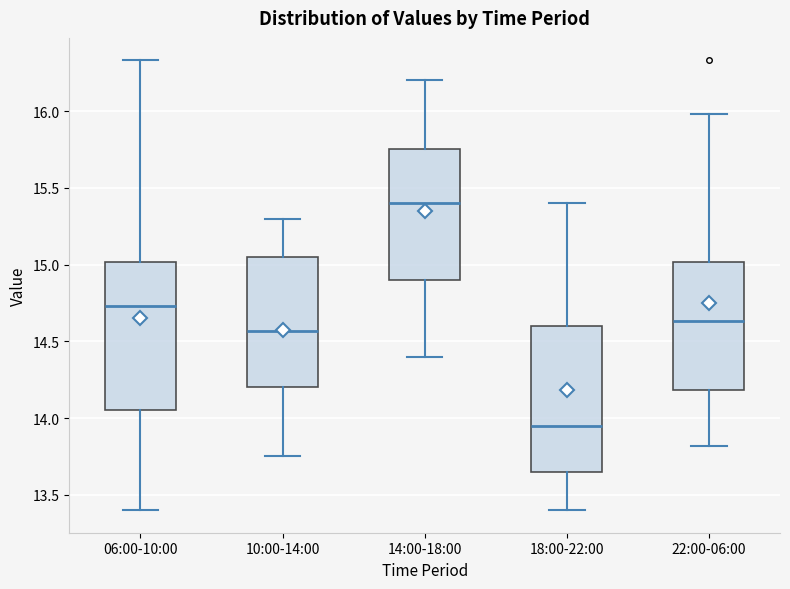

Reading left to right, read every box against the y-axis: the position of its median line, the range the box covers, and the ends of its whiskers. The values are not printed on the chart, so give them approximately, as read against the axis.

06:00-10:00: median 14.75, box 14.05 to 15.00, whiskers 13.40 to 16.35
10:00-14:00: median 14.55, box 14.20 to 15.05, whiskers 13.75 to 15.30
14:00-18:00: median 15.40, box 14.90 to 15.75, whiskers 14.40 to 16.20
18:00-22:00: median 13.95, box 13.65 to 14.60, whiskers 13.40 to 15.40
22:00-06:00: median 14.65, box 14.20 to 15.00, whiskers 13.80 to 16.00